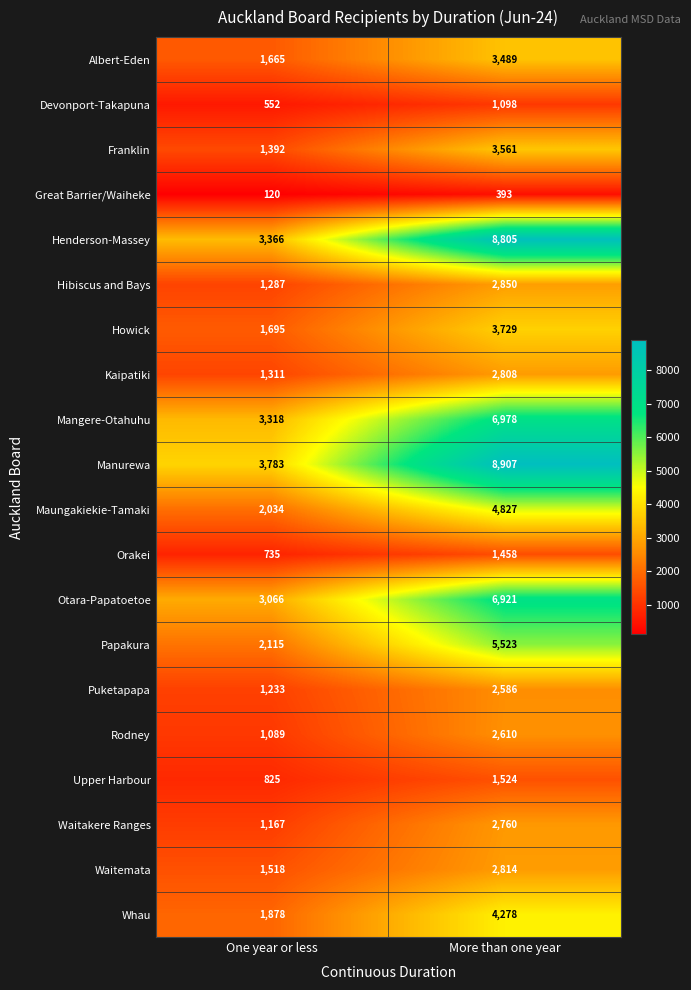

What is the difference between the Henderson-Massey values at More than one year and One year or less?

5439